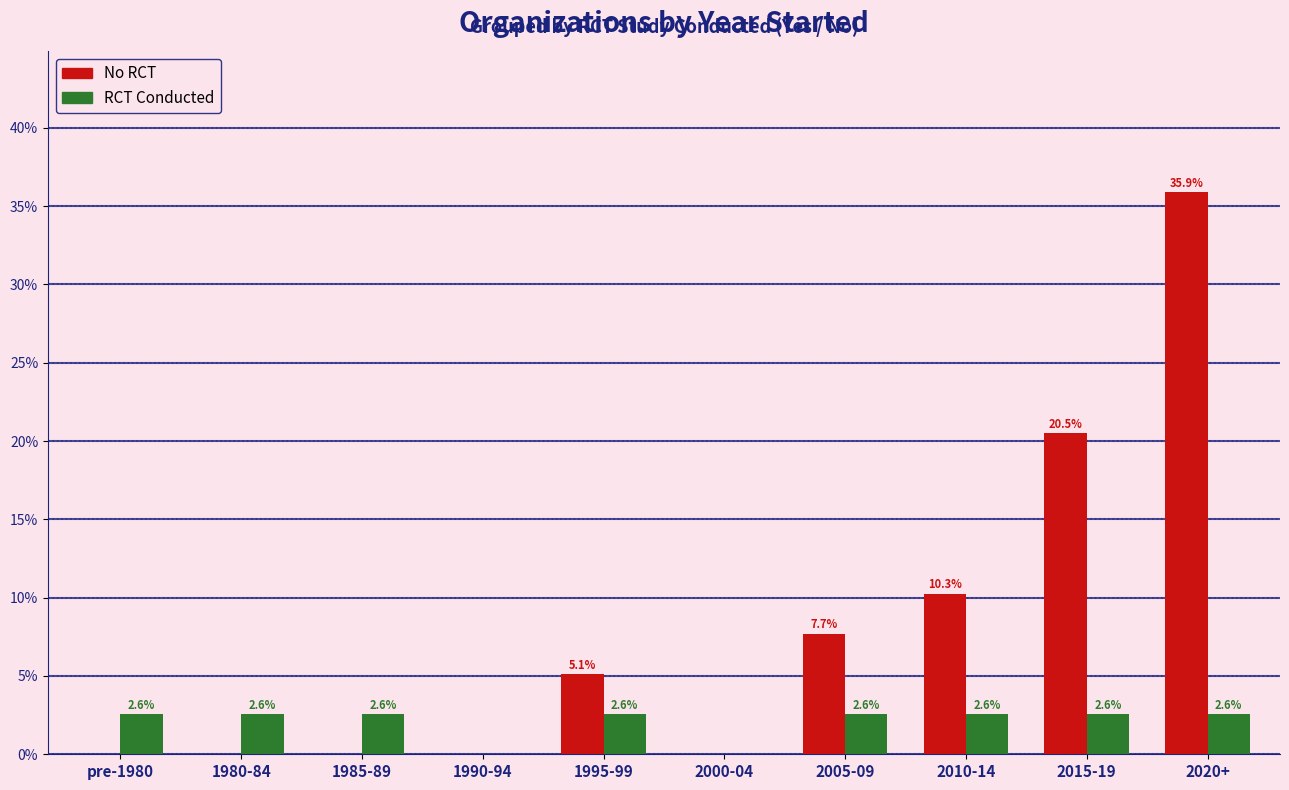

What is the highest value of the No RCT series?

35.9